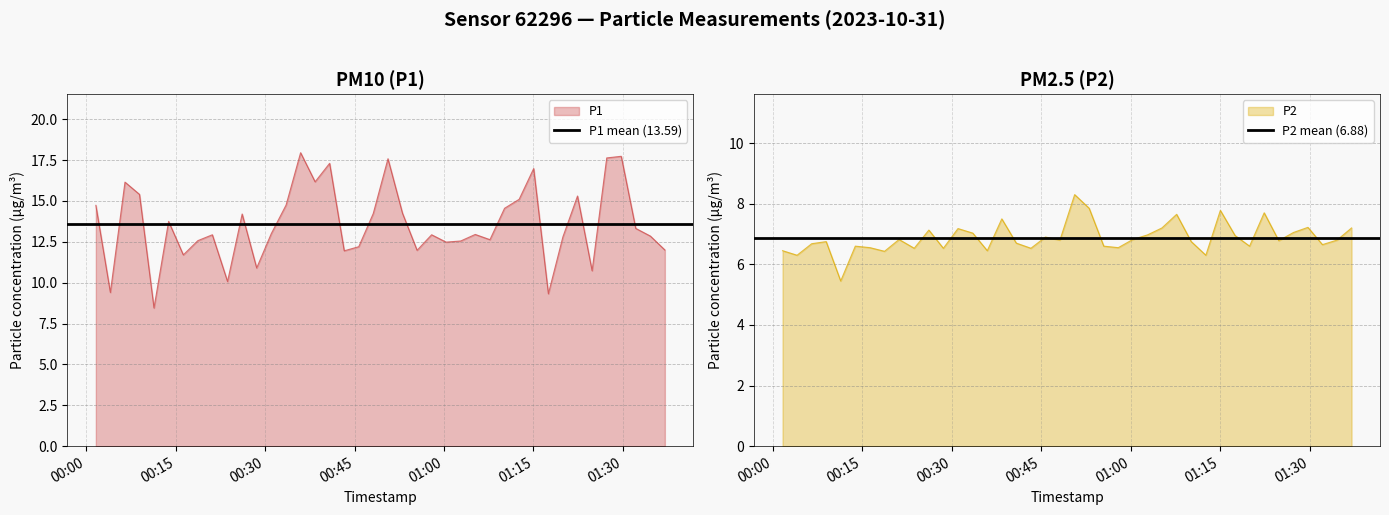

The value of P2 mean (6.88) at 00:15 is 6.9. True or false?

True